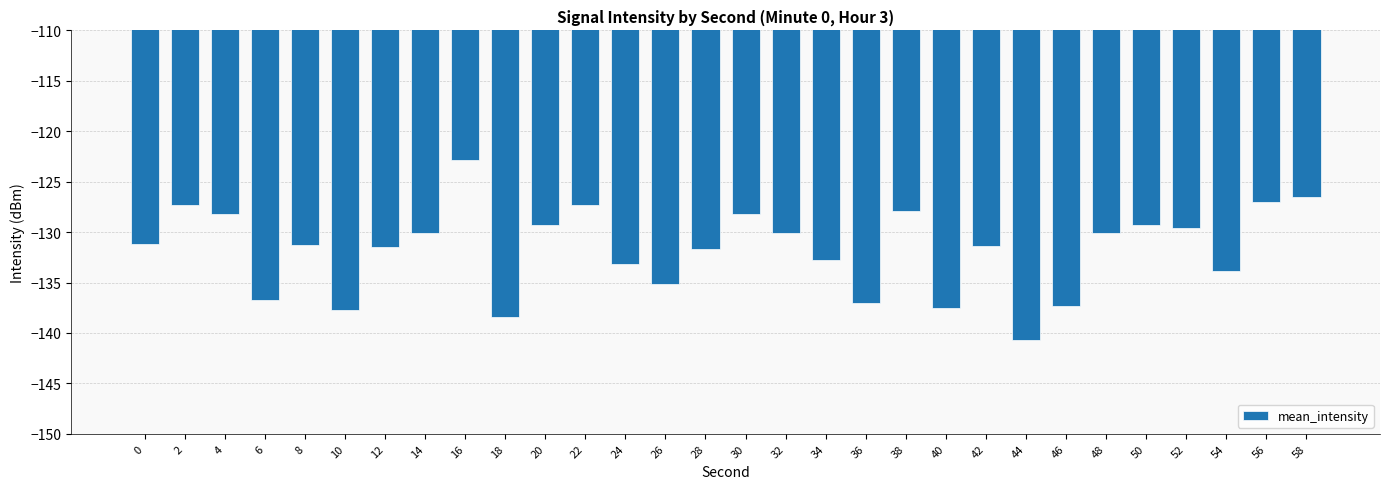

Between 30 and 32, which is larger?

30